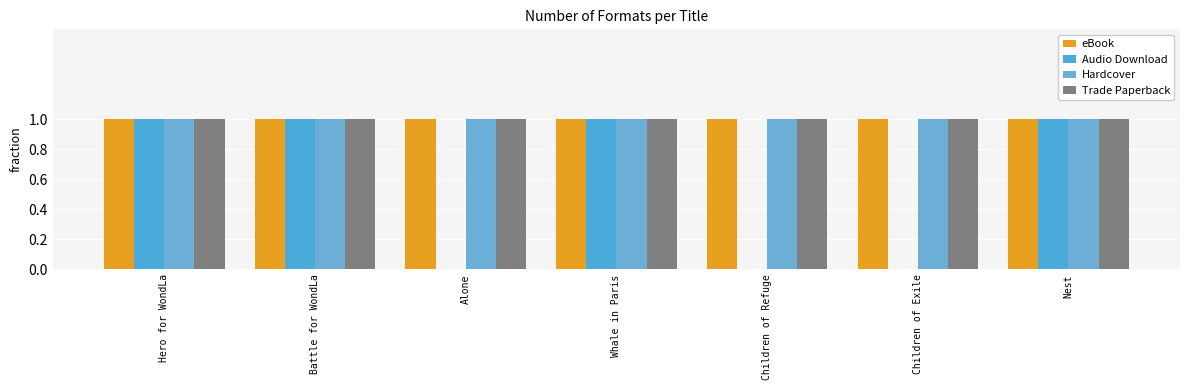

What is the average value of the Hardcover series?

1